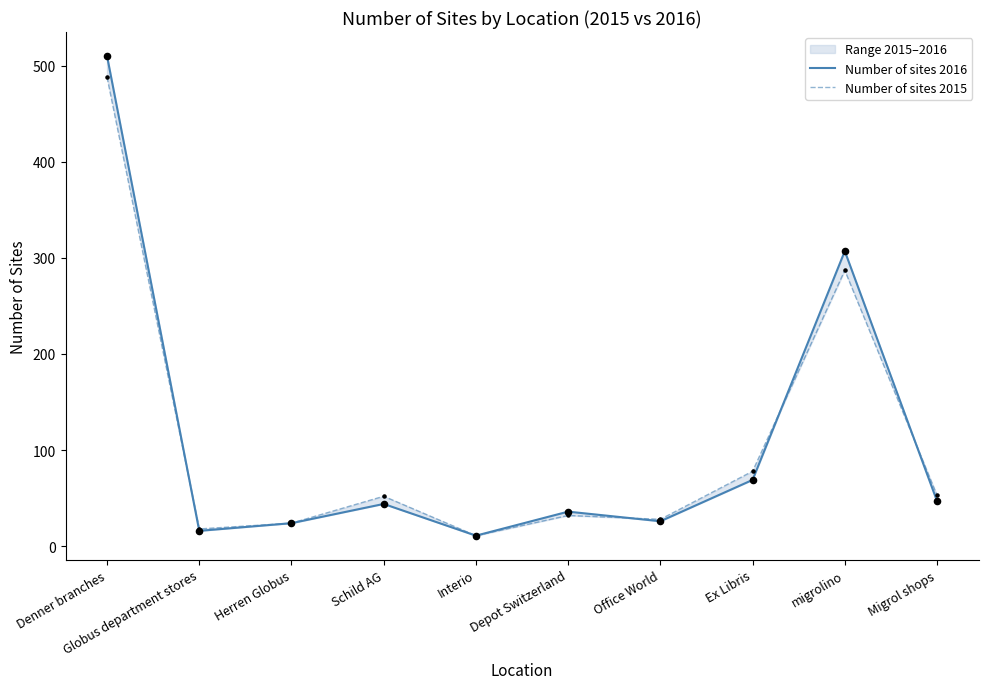

Which series has the largest Y range (max minus min)?

Number of sites 2016